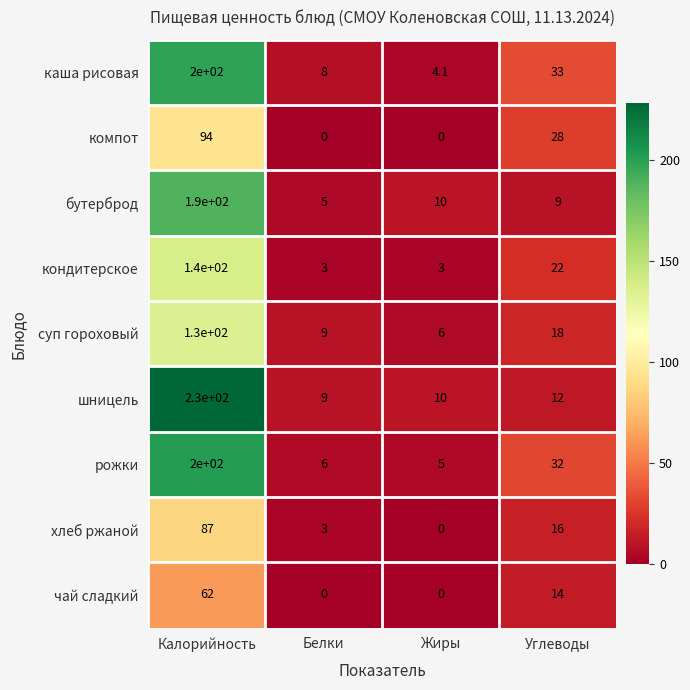

What is the difference between the суп гороховый values at Жиры and Калорийность?

124.0